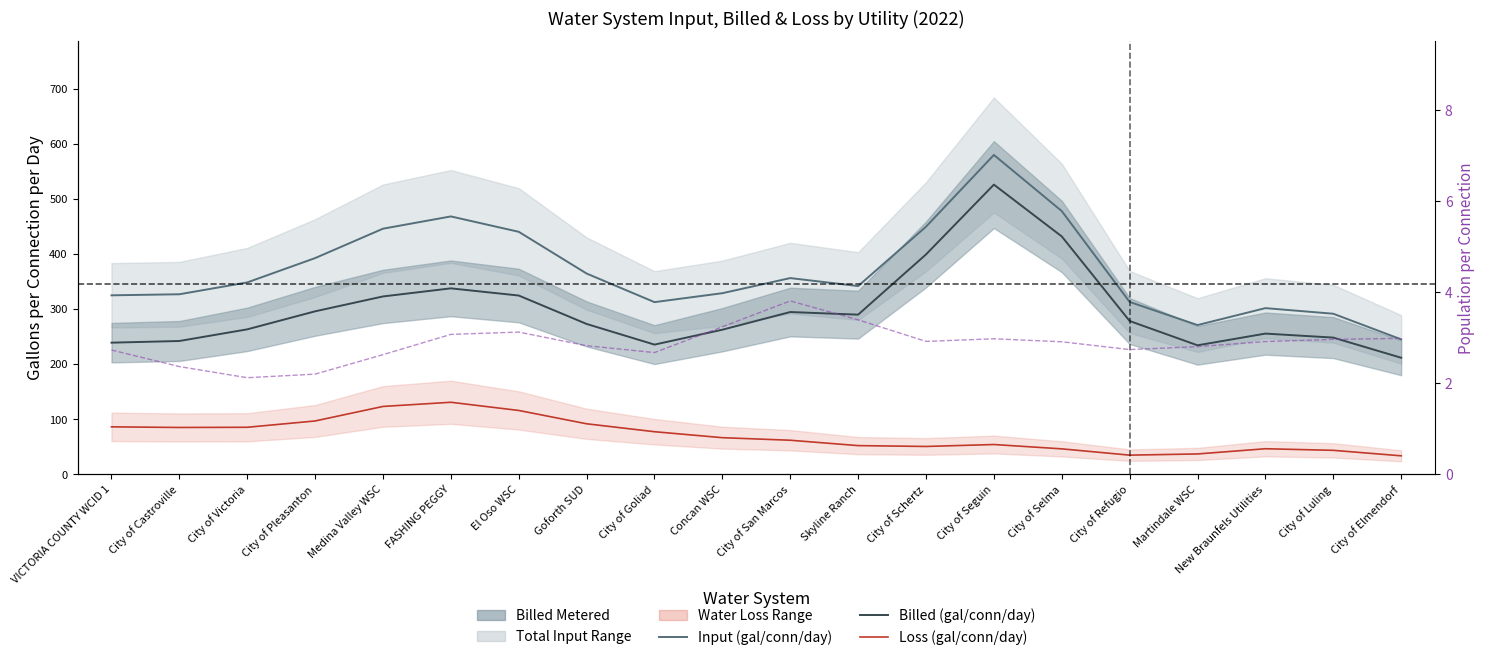

True or false: Billed Metered (gal/conn/day) and Pop per Connection cross at least once.

False